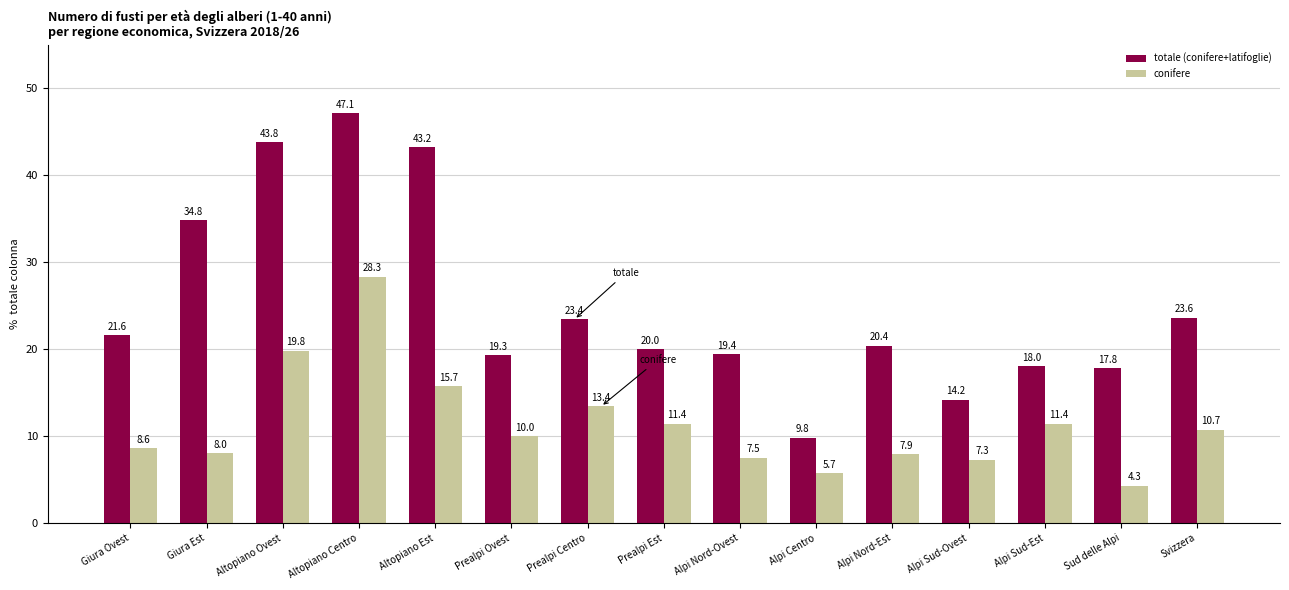

Reading right to left, transcribe all the data shown in this chart.

totale (conifere+latifoglie): 23.6	17.8	18.0	14.2	20.4	9.8	19.4	20.0	23.4	19.3	43.2	47.1	43.8	34.8	21.6
conifere: 10.7	4.3	11.4	7.3	7.9	5.7	7.5	11.4	13.4	10.0	15.7	28.3	19.8	8.0	8.6